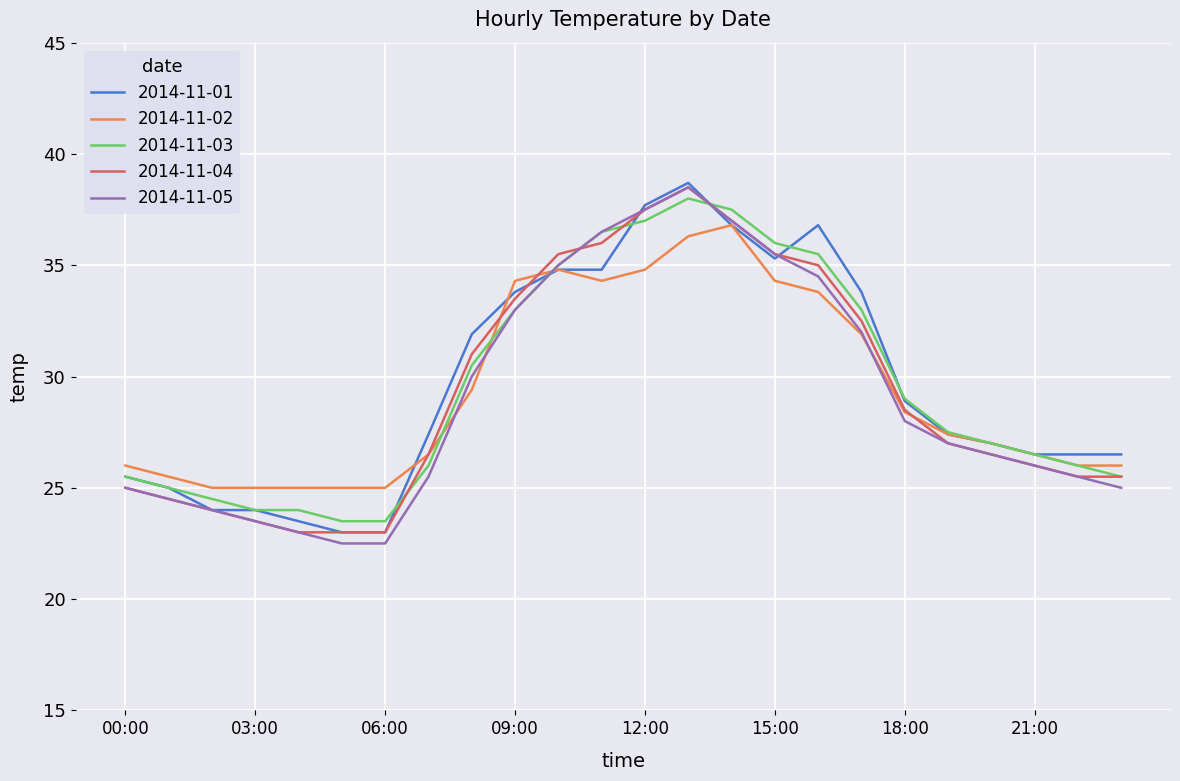

What is the lowest value of the 2014-11-04 series?

23.0